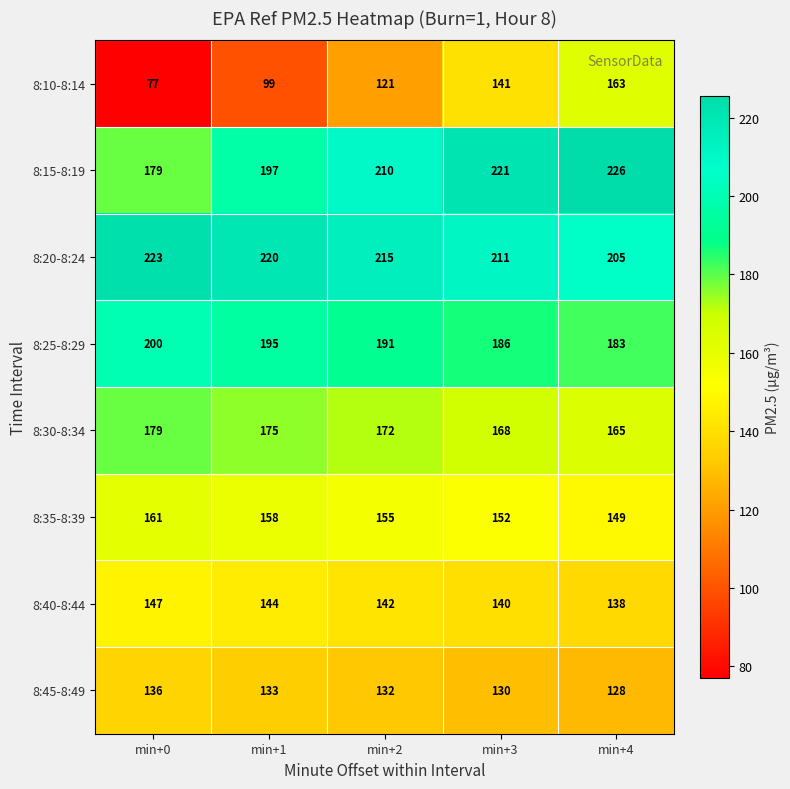

Count the 8:35-8:39 values in the range 152 to 158.

3